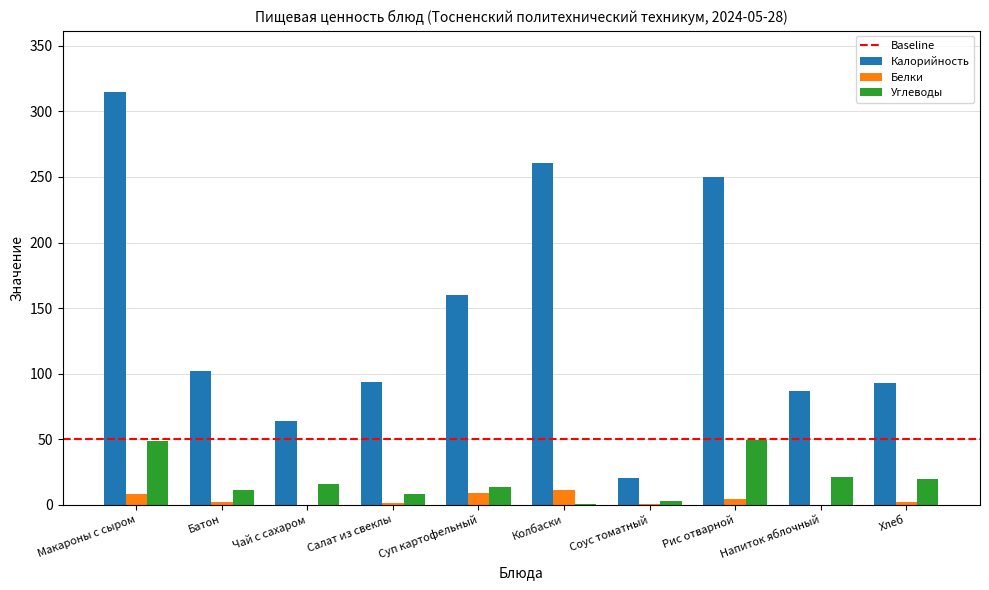

At which category is the sum across all series the highest?

Макароны с сыром